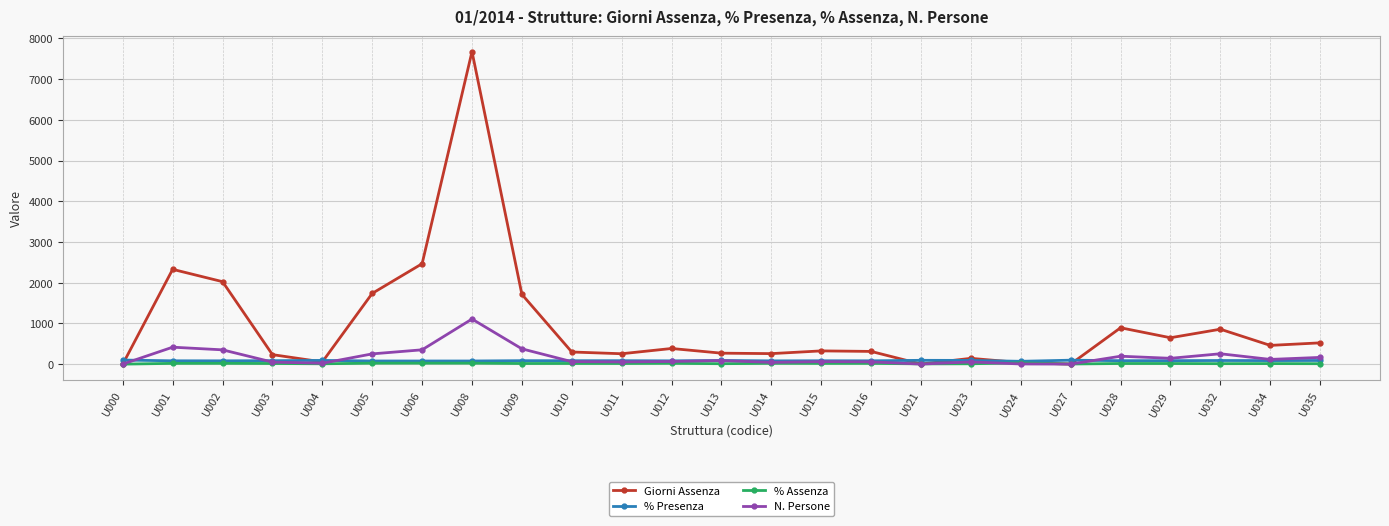

What is the greatest value displayed?

7675.0